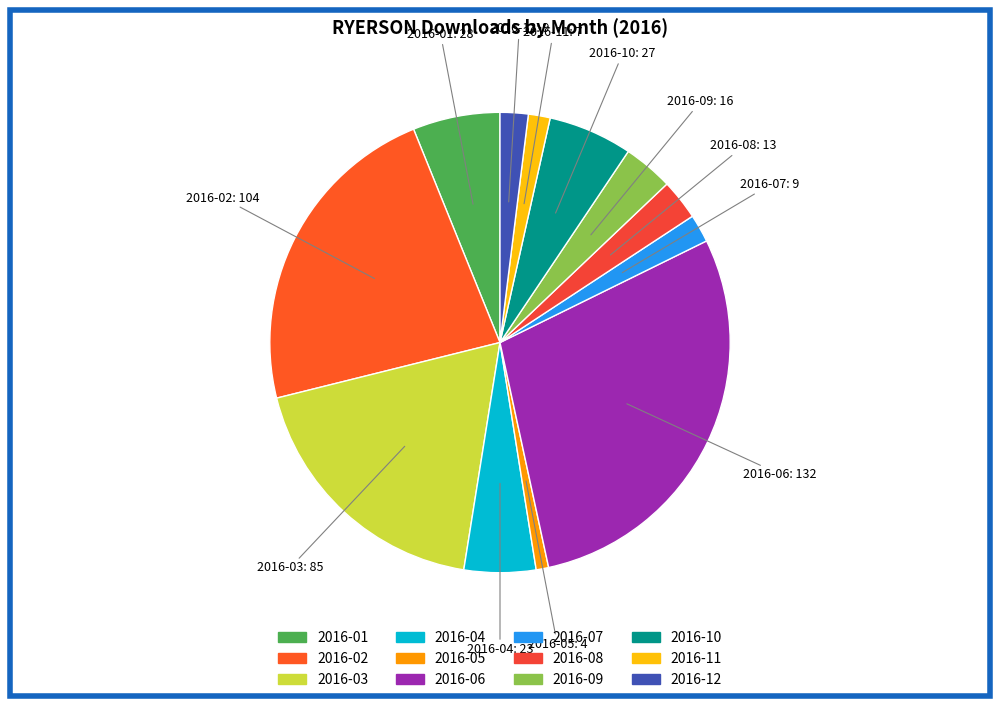

Is 2016-01 the majority of the pie?

No